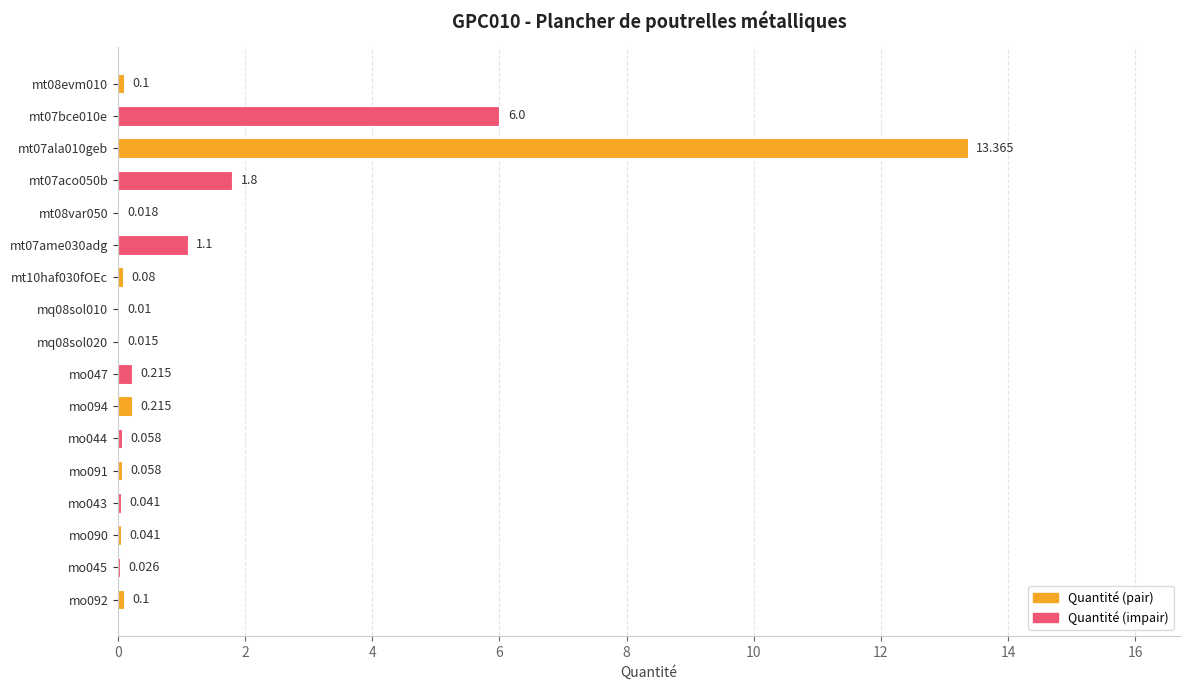

What is the greatest value displayed?

13.4